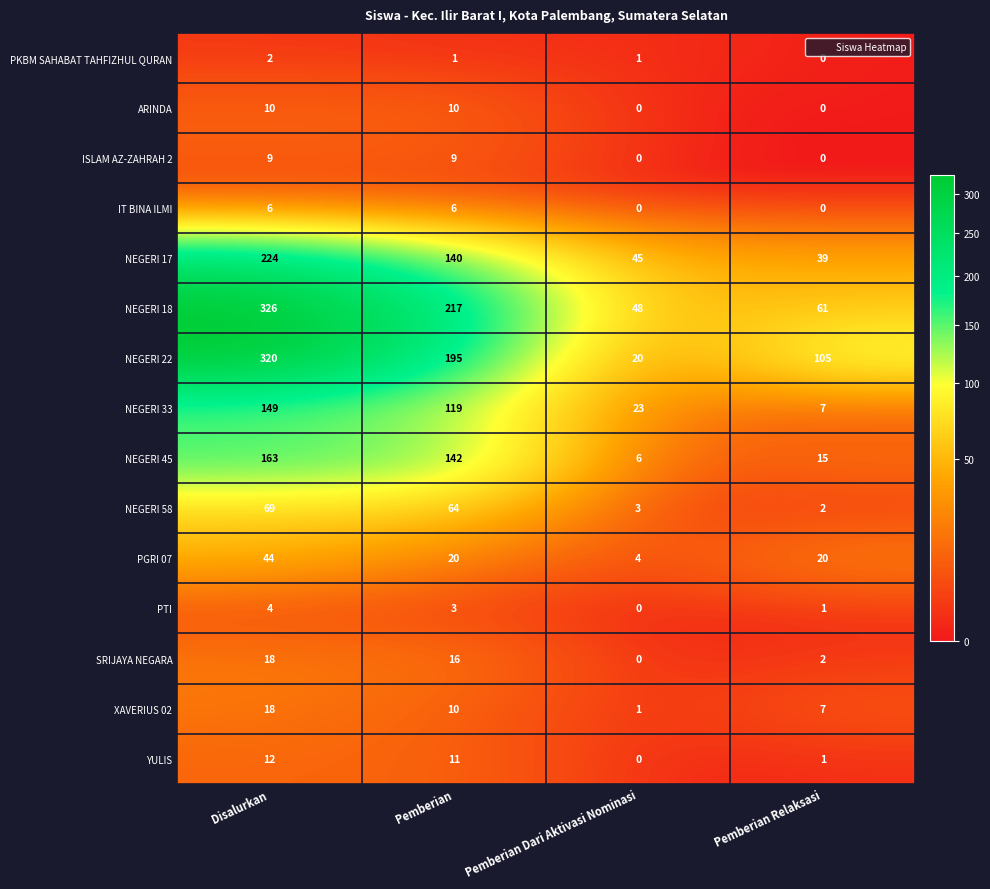

Which category has the highest value across all series?

Disalurkan